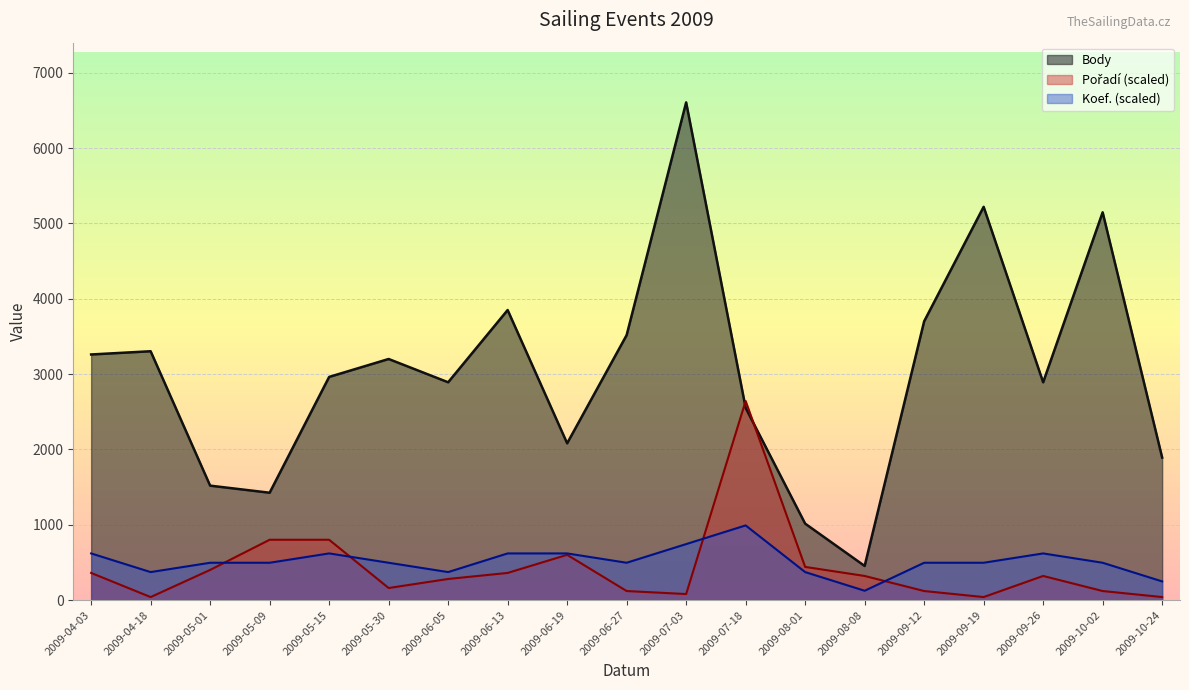

Where do Body and Pořadí first cross each other?

2009-07-03 and 2009-07-18